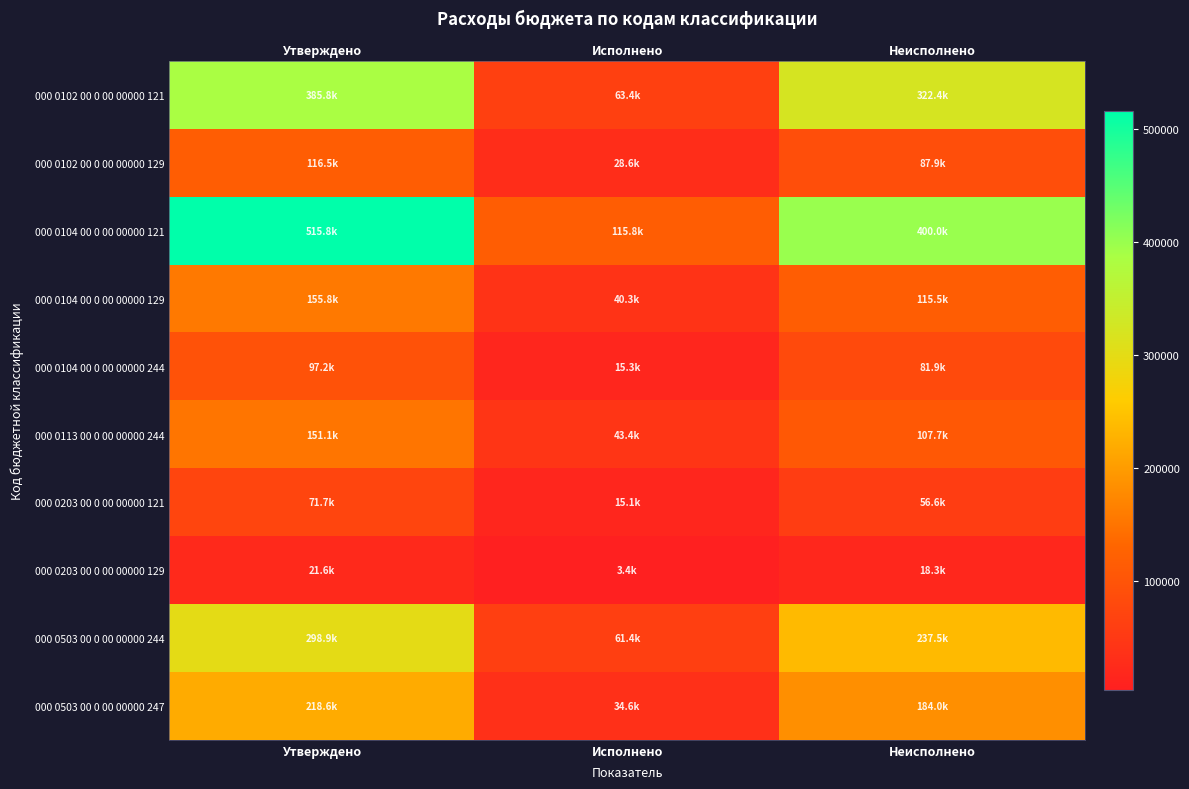

How many distinct data groups are displayed?

10